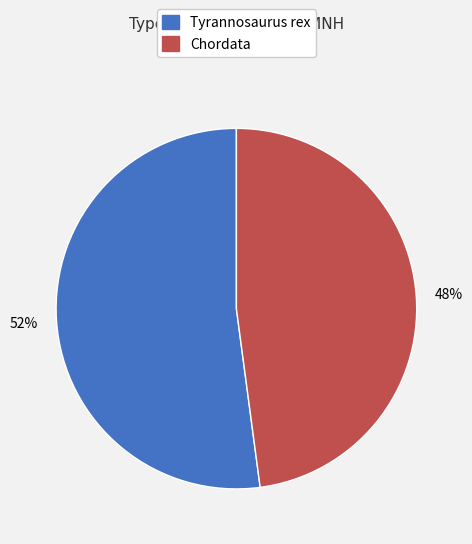

To the nearest percent, what is the combined percentage of Chordata and Tyrannosaurus rex?

100%